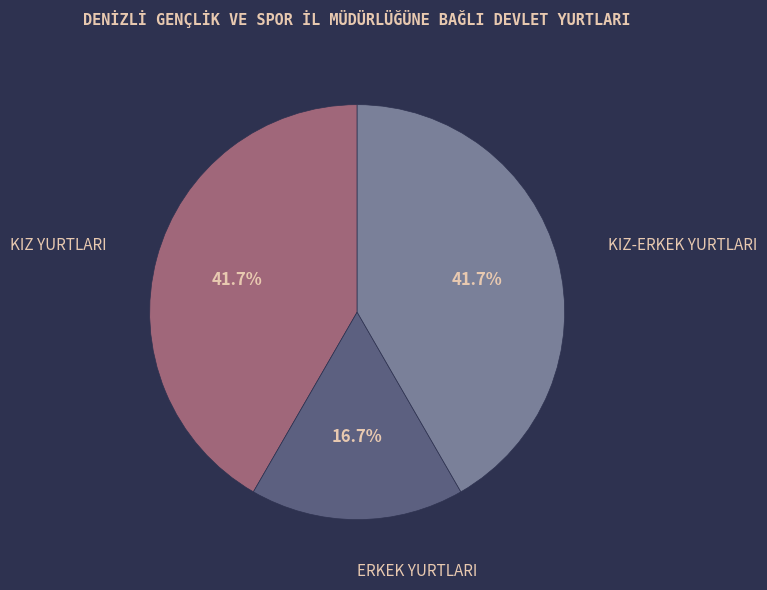

To the nearest percent, what is the average slice percentage?

33%